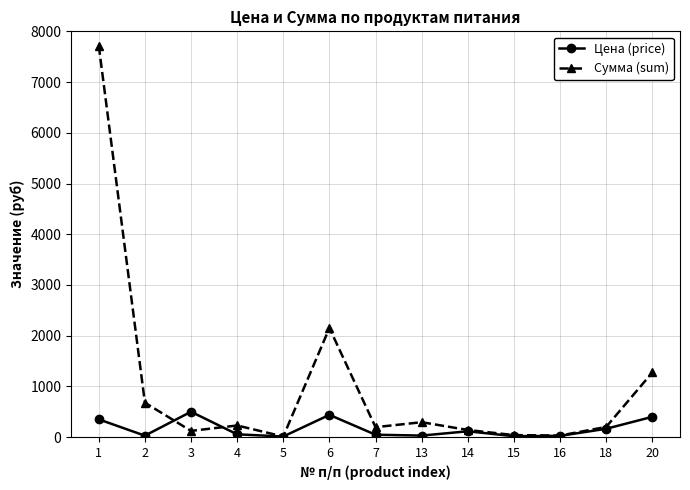

How many lines are shown in the chart?

2